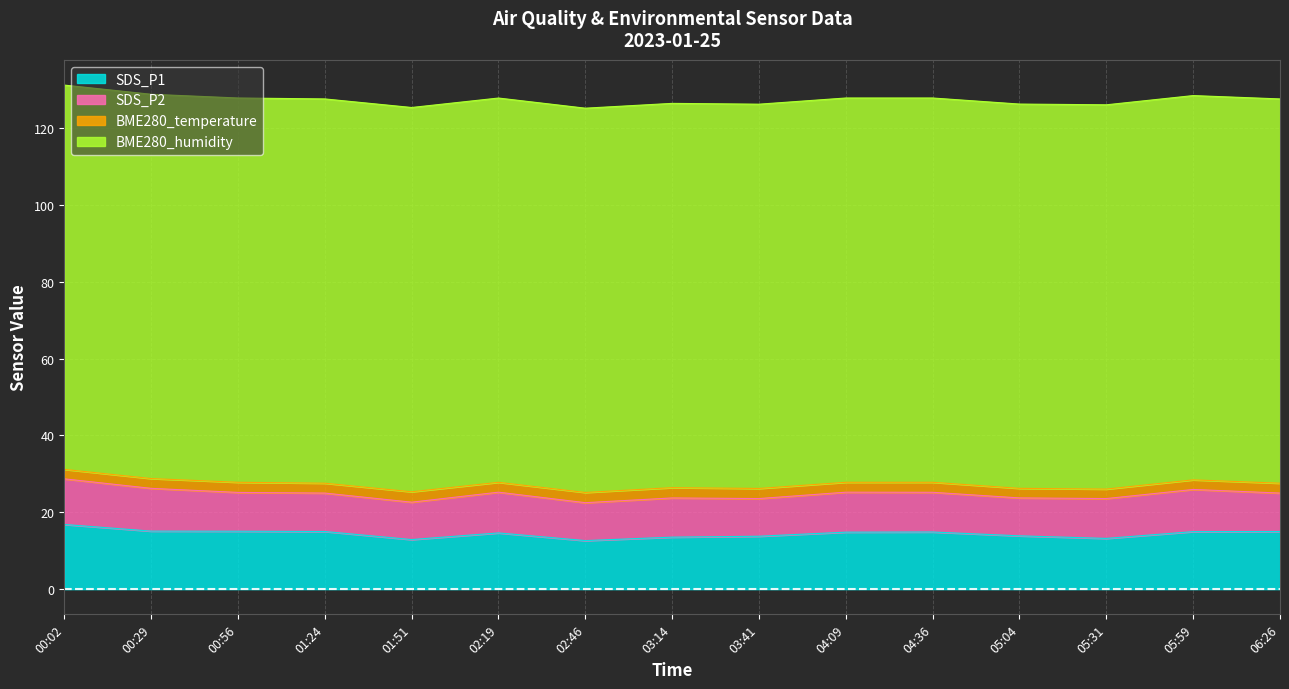

Reading left to right, what are all the values shown in this chart?

SDS_P1: 16.8	15.1	15.1	15.0	12.9	14.6	12.6	13.5	13.8	14.8	14.9	13.9	13.2	15.0	15.0
SDS_P2: 11.9	11.1	10.1	10.0	9.7	10.6	9.9	10.2	9.8	10.4	10.3	9.9	10.4	11.0	10.0
BME280_temperature: 2.5	2.5	2.6	2.6	2.7	2.6	2.7	2.7	2.6	2.6	2.6	2.5	2.5	2.5	2.6
BME280_humidity: 100.0	100.0	100.0	100.0	100.0	100.0	100.0	100.0	100.0	100.0	100.0	100.0	100.0	100.0	100.0